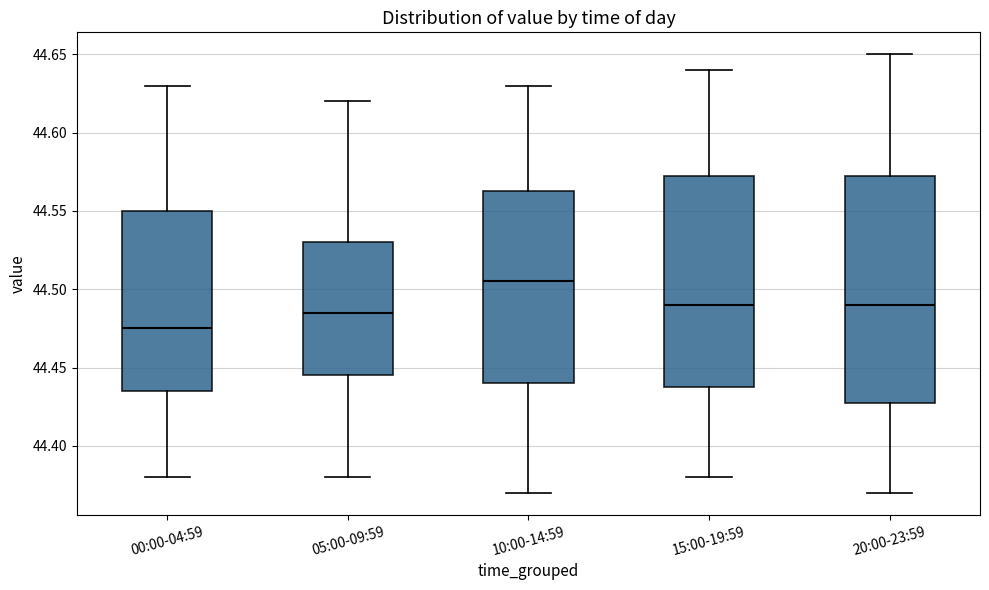

Reading left to right, read every box against the y-axis: the position of its median line, the range the box covers, and the ends of its whiskers. The values are not printed on the chart, so give them approximately, as read against the axis.

00:00-04:59: median 44.475, box 44.435 to 44.550, whiskers 44.380 to 44.630
05:00-09:59: median 44.485, box 44.445 to 44.530, whiskers 44.380 to 44.620
10:00-14:59: median 44.505, box 44.440 to 44.565, whiskers 44.370 to 44.630
15:00-19:59: median 44.490, box 44.440 to 44.575, whiskers 44.380 to 44.640
20:00-23:59: median 44.490, box 44.430 to 44.575, whiskers 44.370 to 44.650